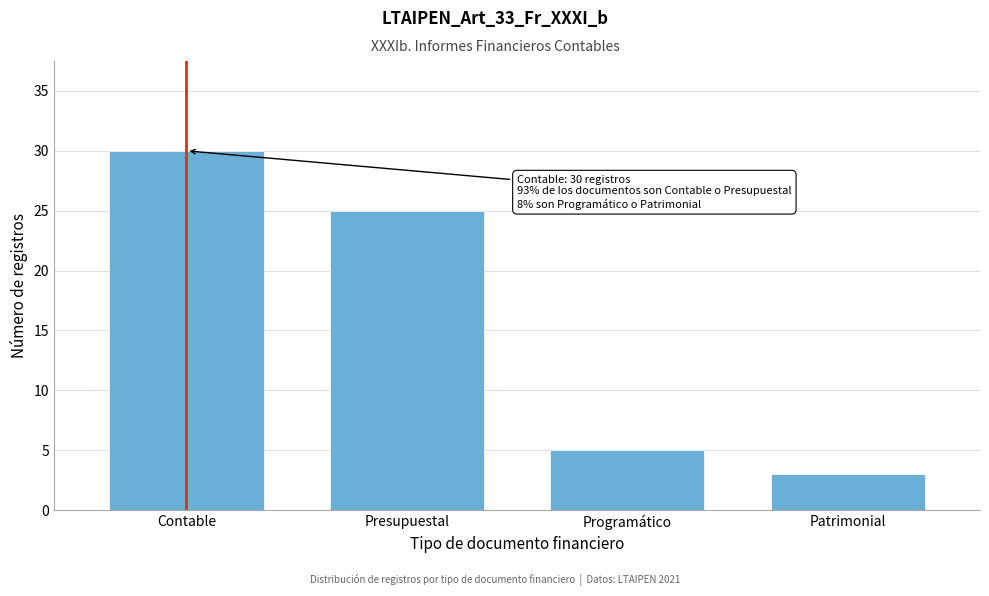

Reading right to left, list all the values displayed in this chart.

Patrimonial=3	Programático=5	Presupuestal=25	Contable=30